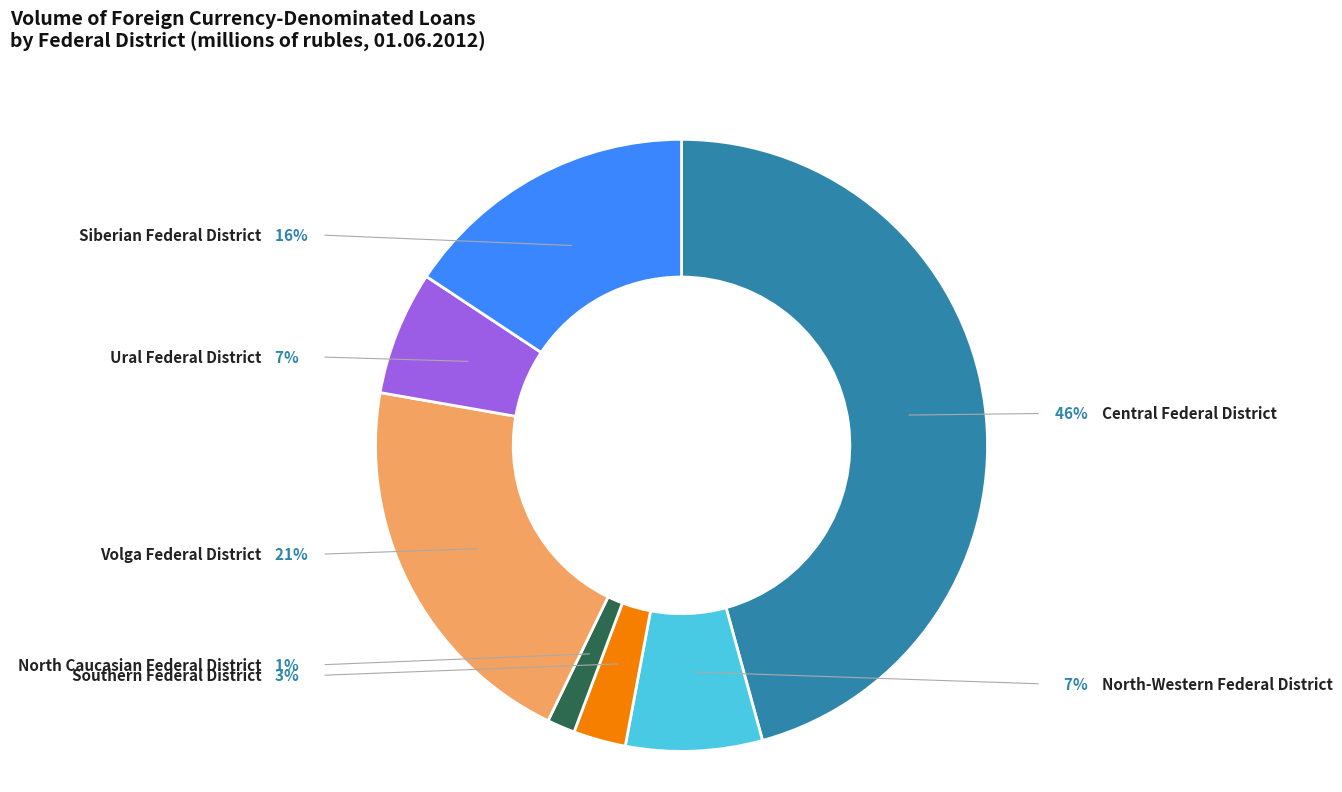

Between Southern Federal District and North Caucasian Federal District, which is larger?

Southern Federal District